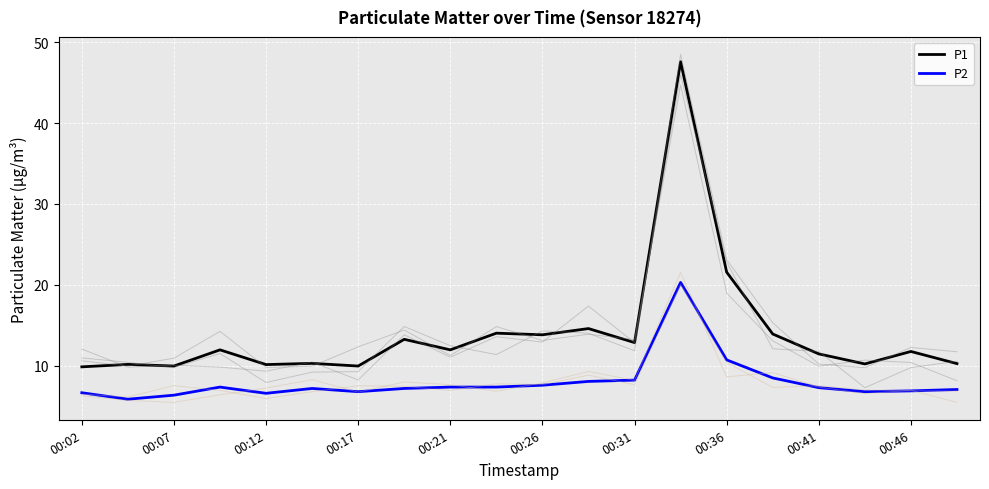

True or false: P1 and P2 cross at least once.

False